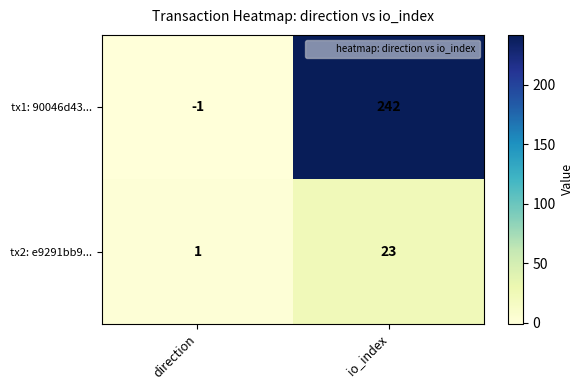

Between direction and io_index, which series saw the biggest shift?

tx1: 90046d43...